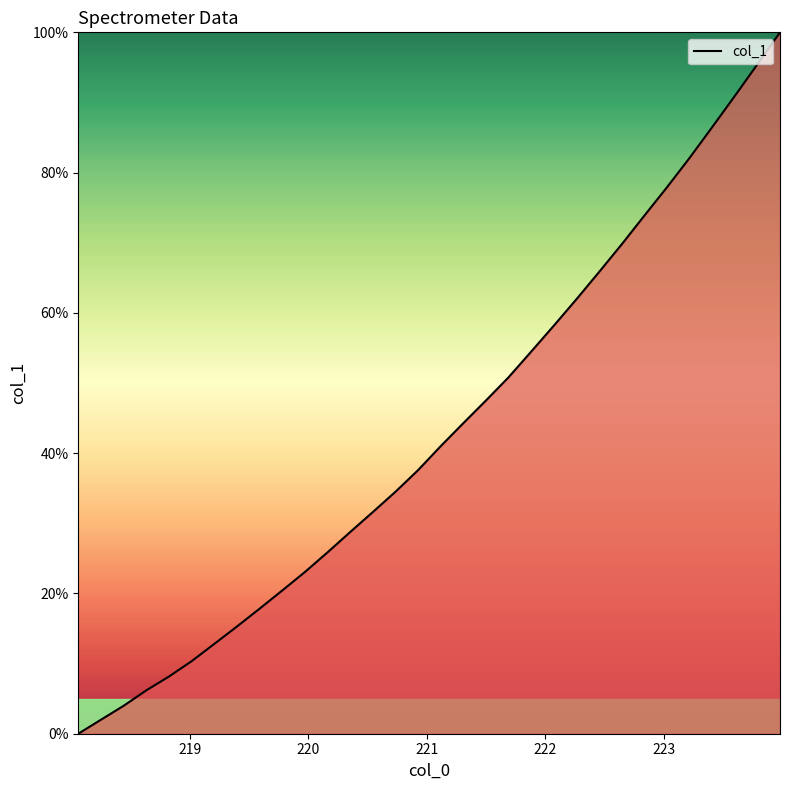

What is the greatest value displayed?

100.0